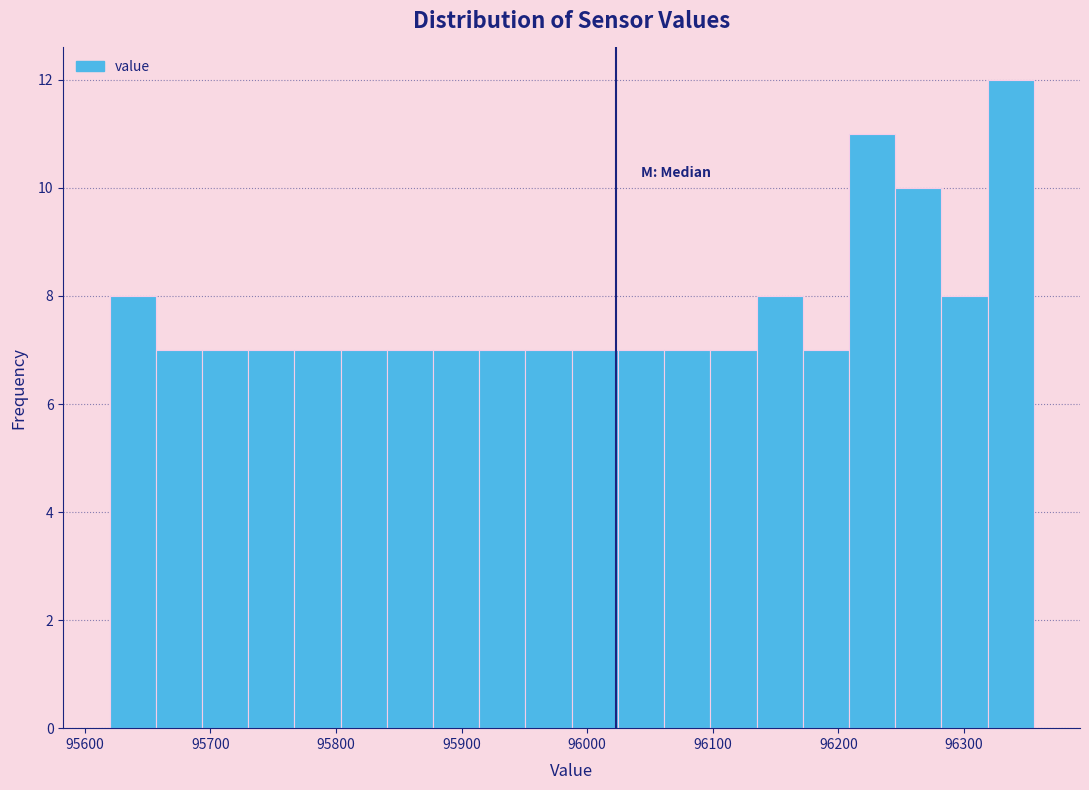

Read against the x-axis, roughly where is the centre of the tallest bar?

96340